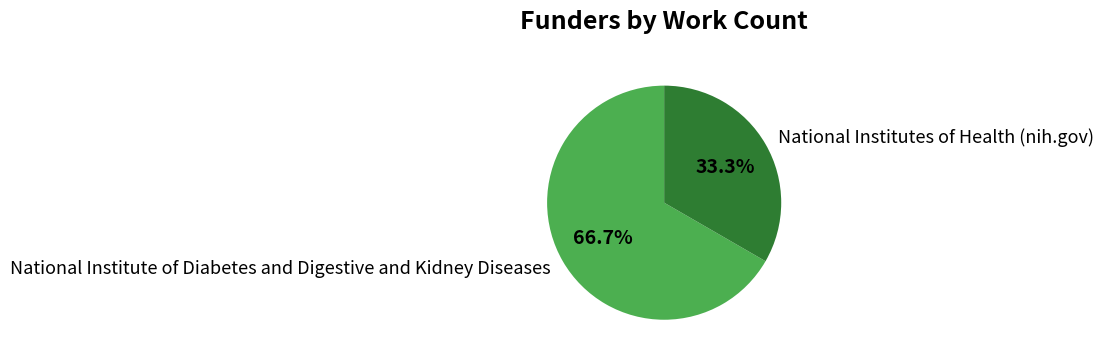

Does National Institutes of Health (nih.gov) represent more than half of the total?

No